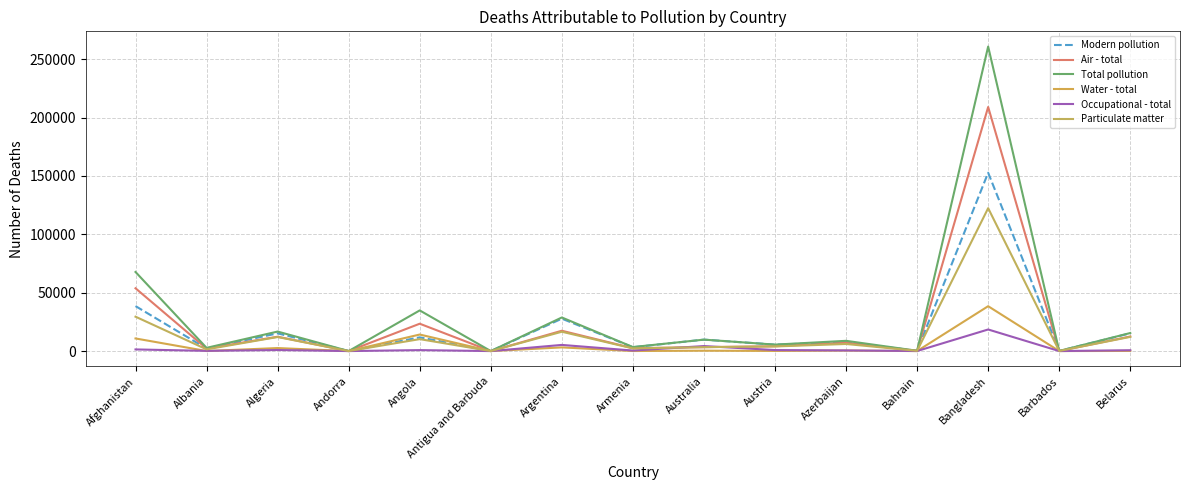

What is the maximum value for Total pollution?

260836